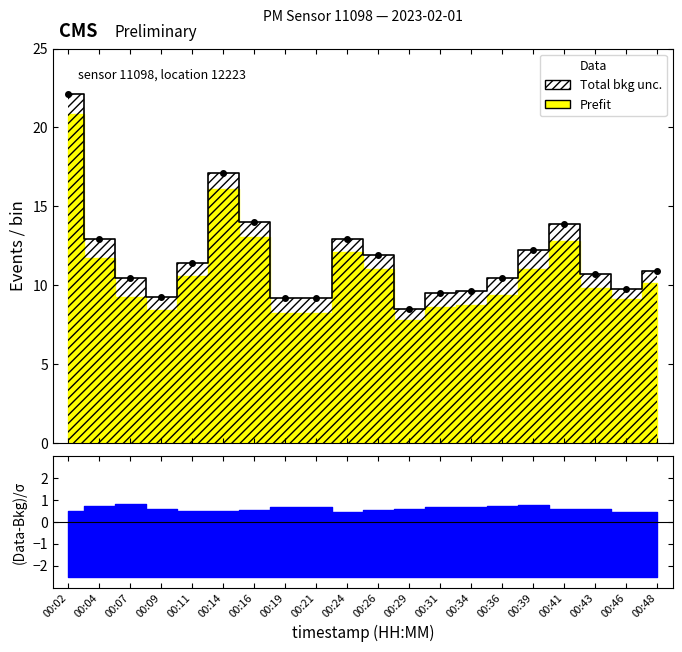

Does the chart have visible grid lines?

No